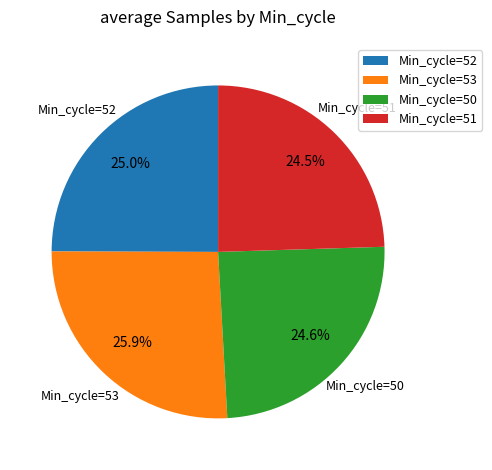

What percentage is NOT represented by Min_cycle=53?

74.1%